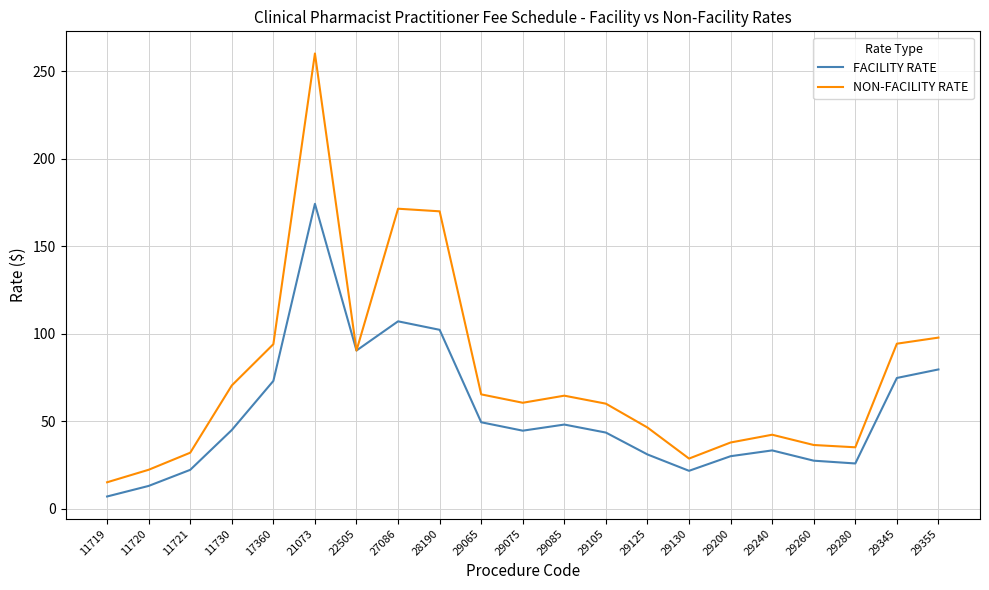

What is the maximum value shown in the chart?

260.0